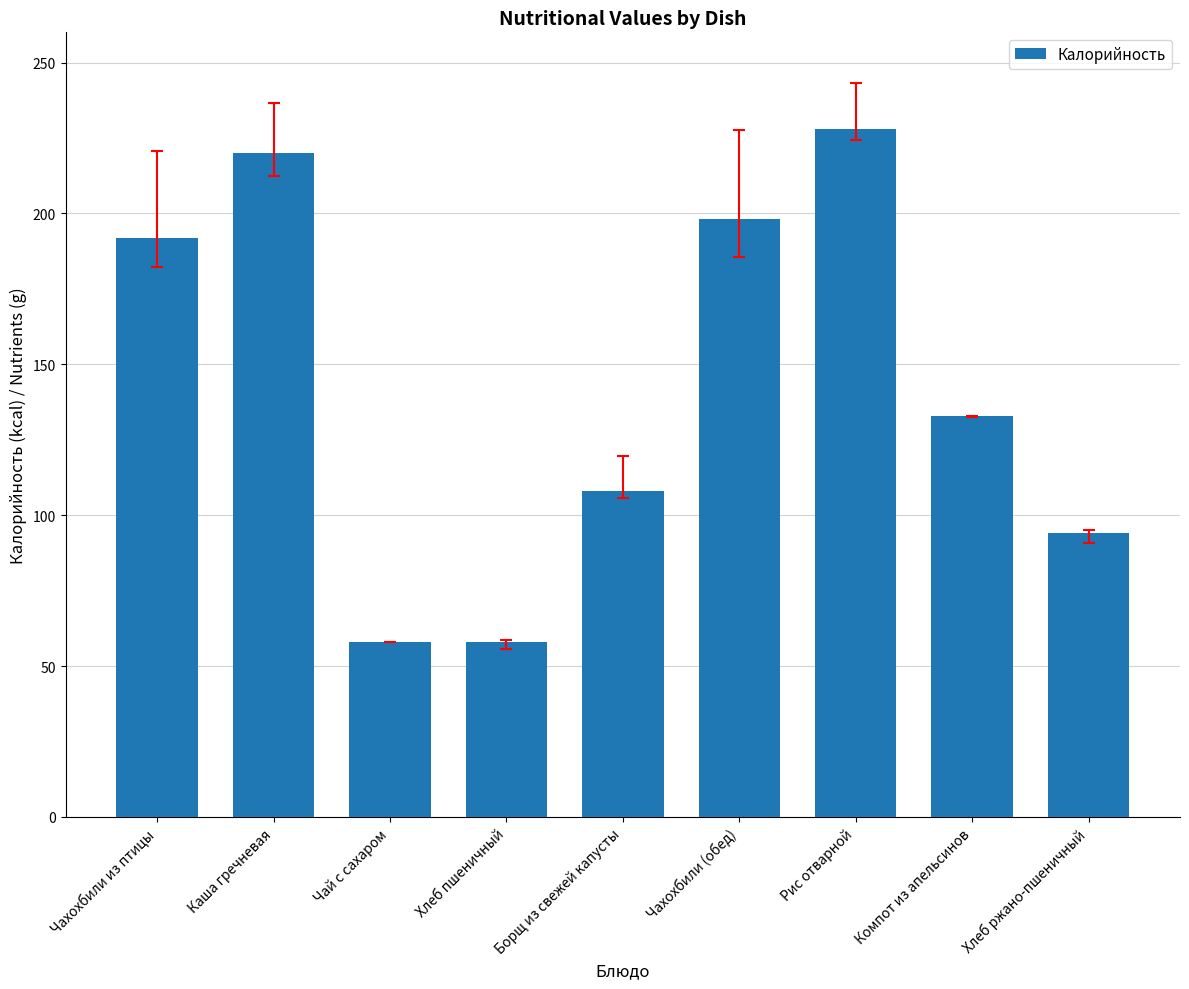

What is the value of the 2nd bar from the left?

220.0